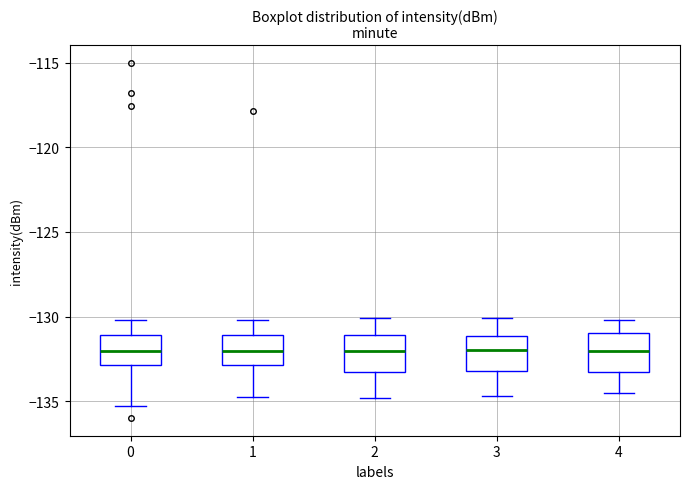

Reading left to right, transcribe this box plot: for each box, give where its median line is, the range the box spans, and where its two whiskers end, as read against the y-axis. The values are not printed on the chart, so give them approximately, as read against the axis.

0: median -132.0, box -133.0 to -131.0, whiskers -135.0 to -130.0
1: median -132.0, box -133.0 to -131.0, whiskers -134.5 to -130.0
2: median -132.0, box -133.0 to -131.0, whiskers -135.0 to -130.0
3: median -132.0, box -133.0 to -131.0, whiskers -134.5 to -130.0
4: median -132.0, box -133.5 to -131.0, whiskers -134.5 to -130.0